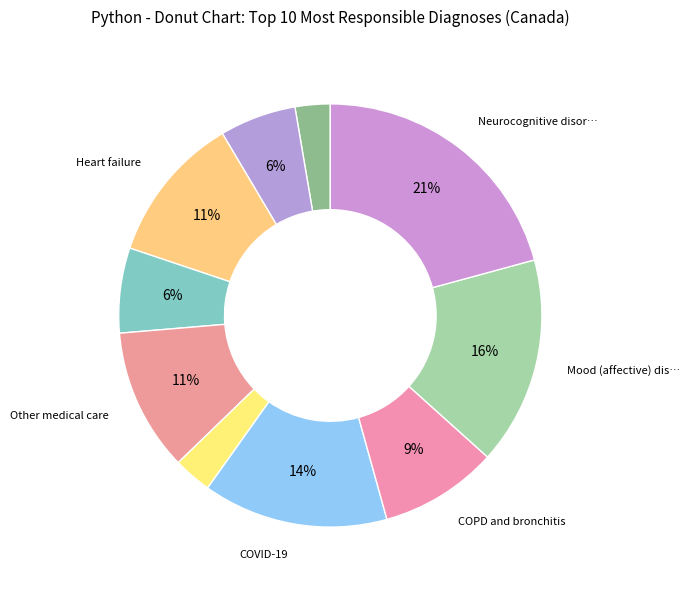

To the nearest percent, what is the average slice percentage?

10%